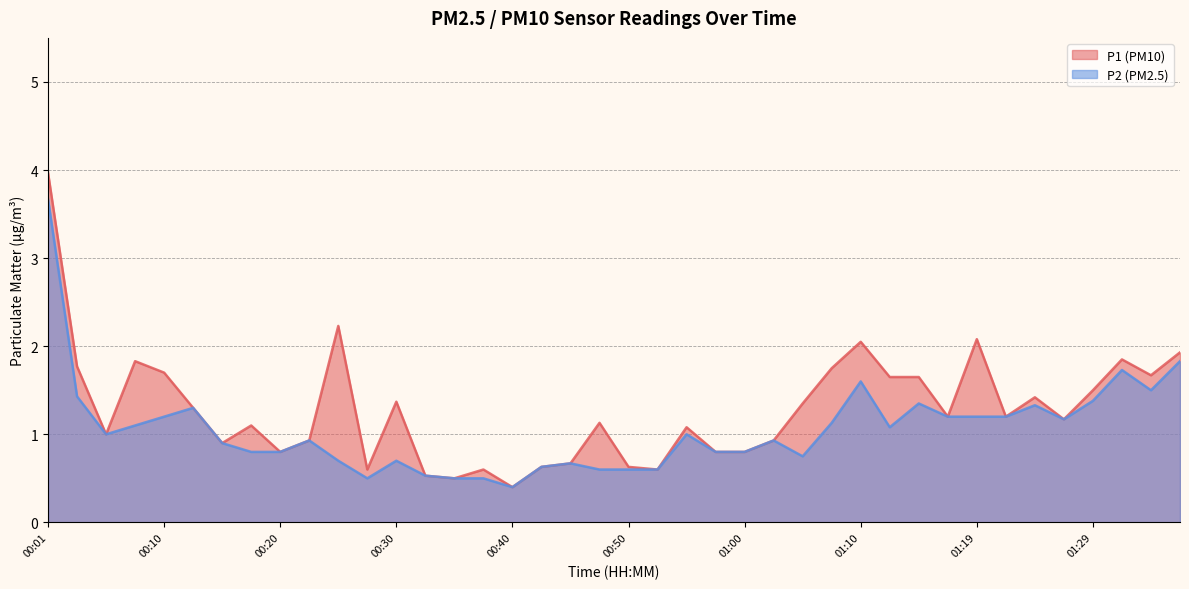

Where is P1 nearest to the value 2?

01:10